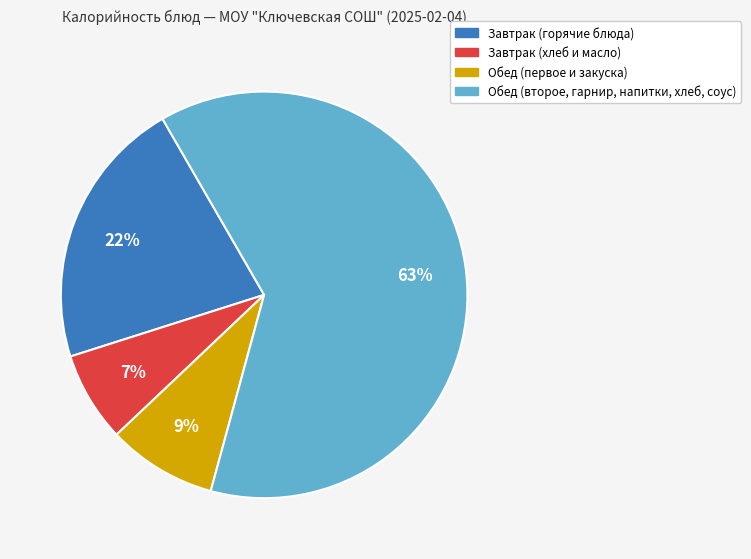

Does any single category account for the majority?

Yes